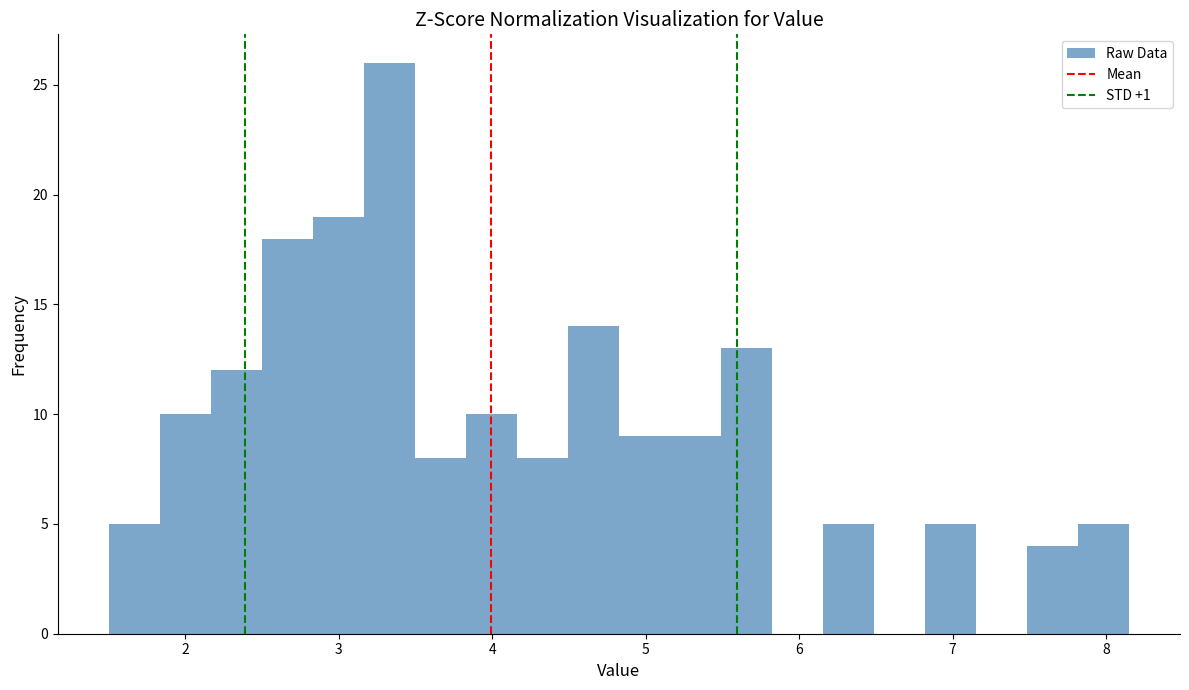

Read against the x-axis, roughly where is the centre of the tallest bar?

3.3